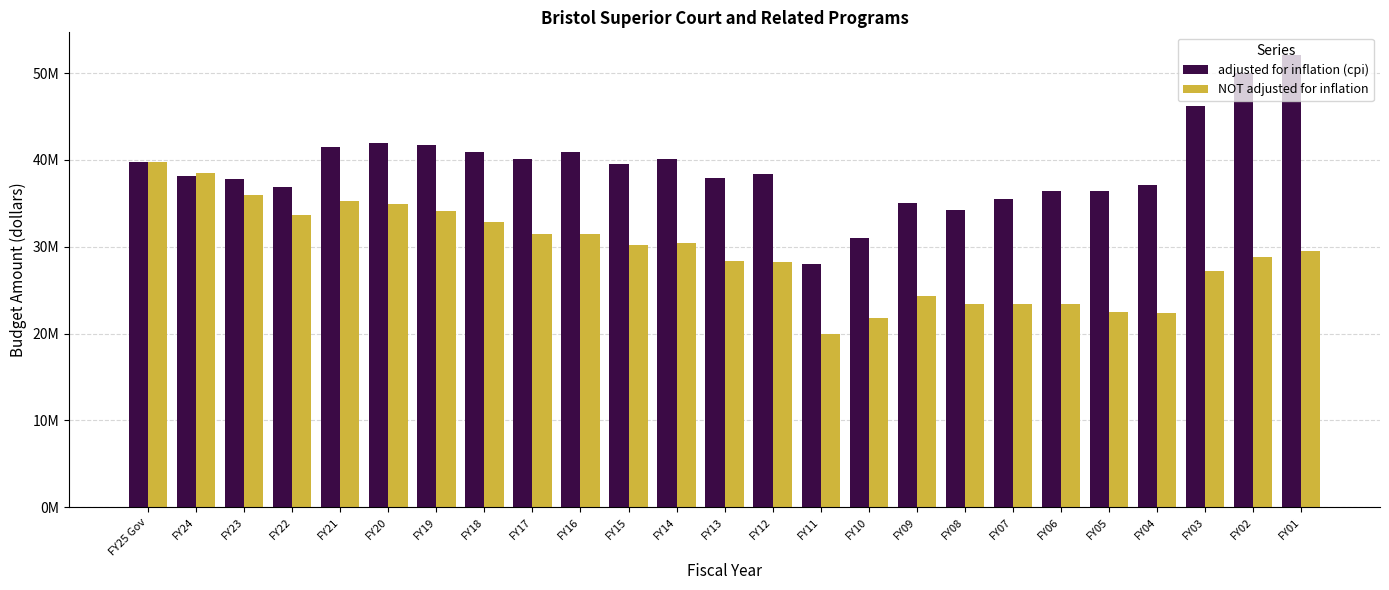

What are all the series names shown in the legend?

adjusted for inflation (cpi), NOT adjusted for inflation